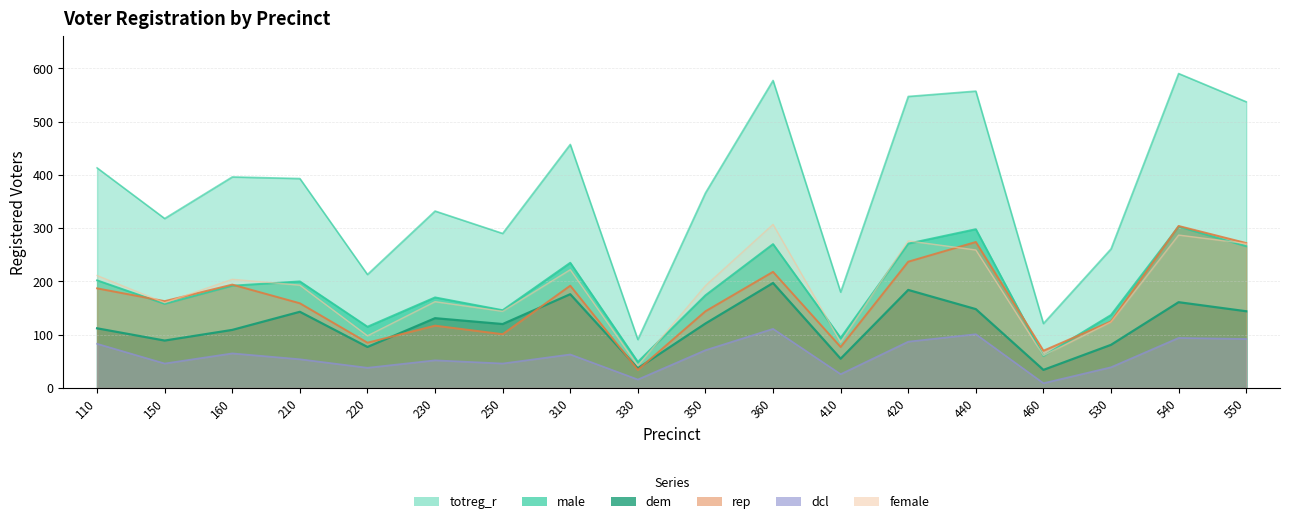

What are all the series names shown in the legend?

totreg_r, dem, rep, dcl, male, female